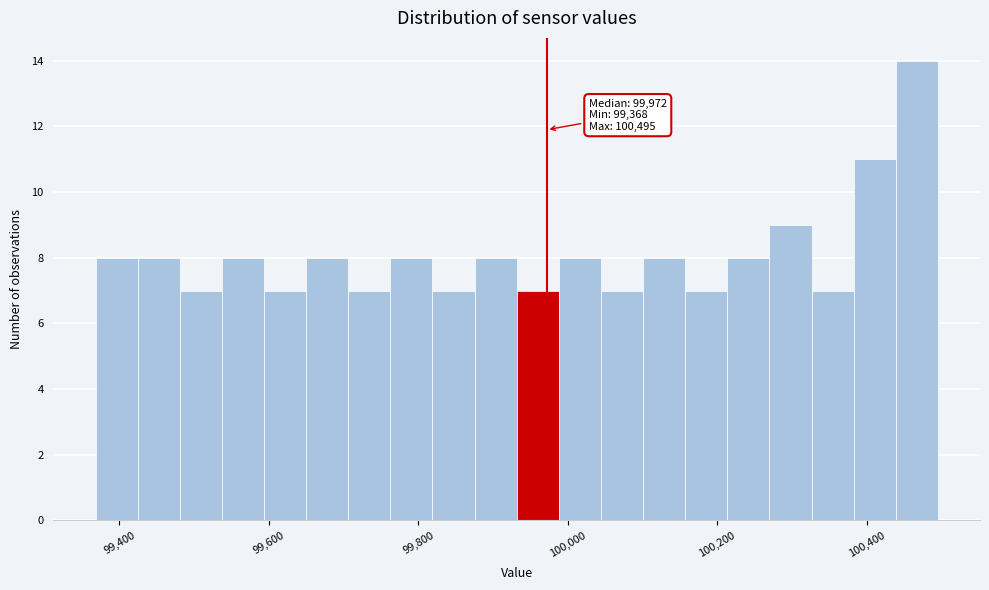

Around what value on the x-axis is the tallest bar? Give the approximate position of its centre, as read against the axis.

100460